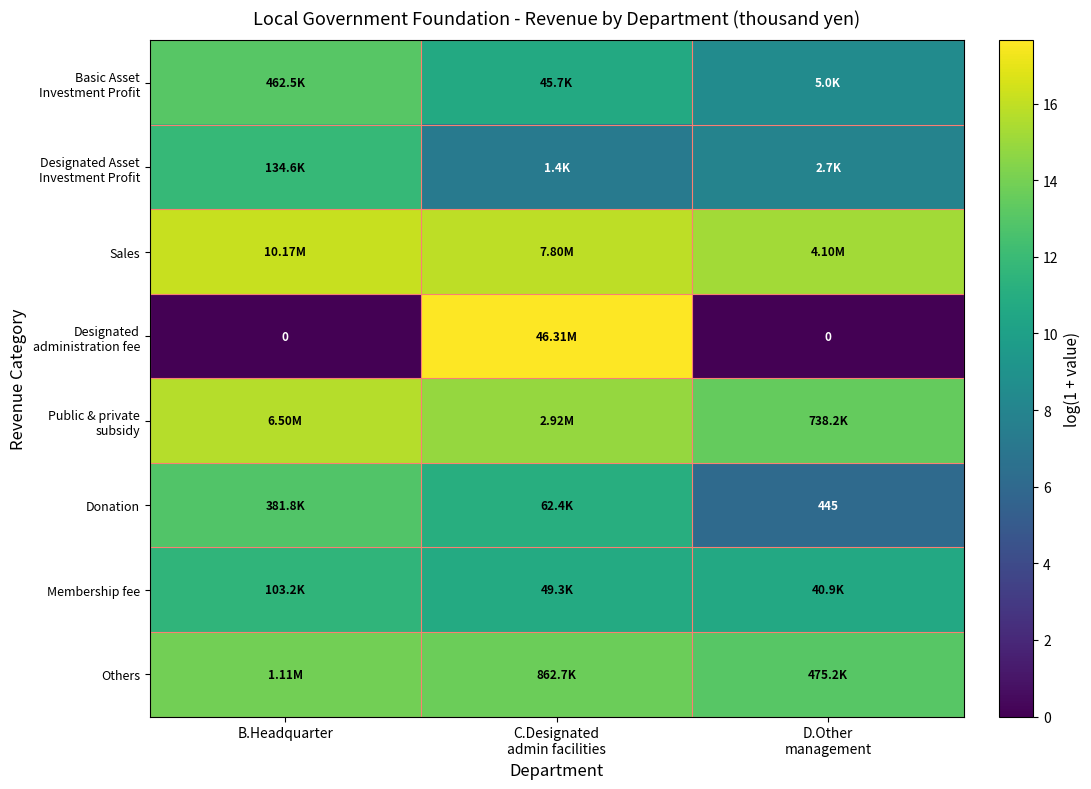

True or false: Sales has a value of 28.1 at B.Headquarter.

False